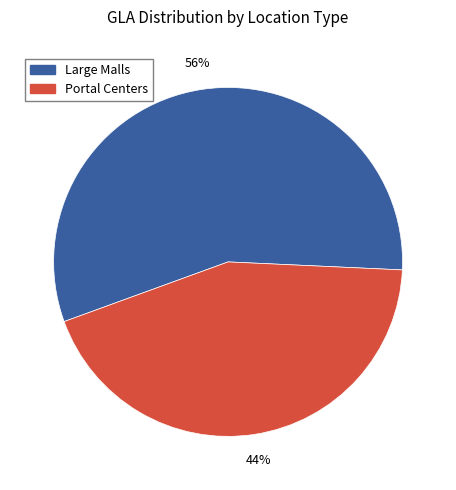

To the nearest percent, what is the average slice percentage?

50%